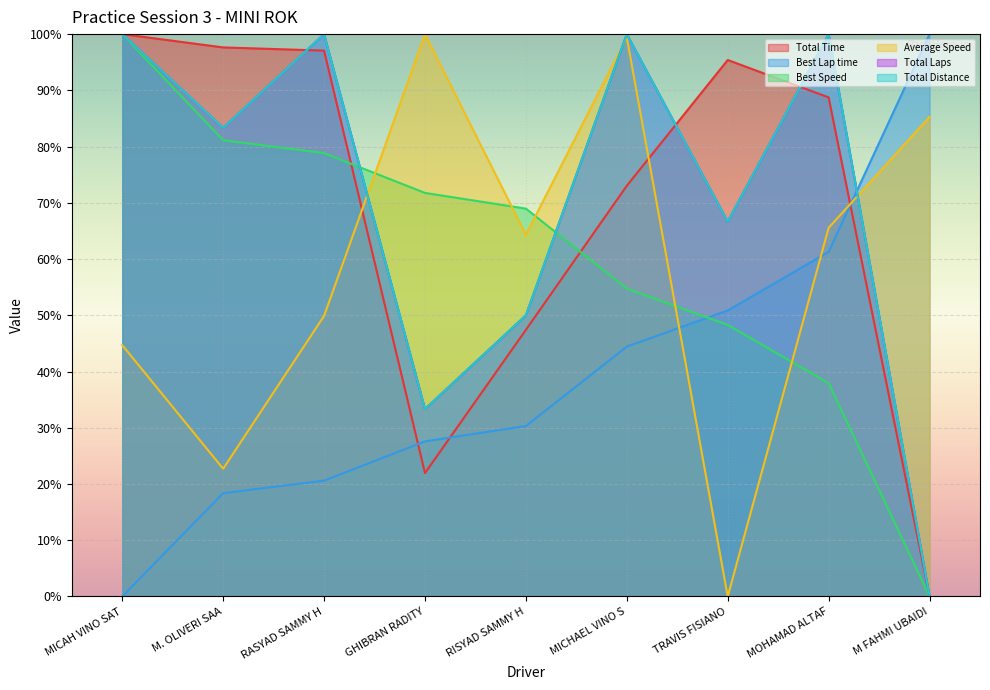

What is the difference between the second highest and second lowest values in the Total Laps series?

66.7